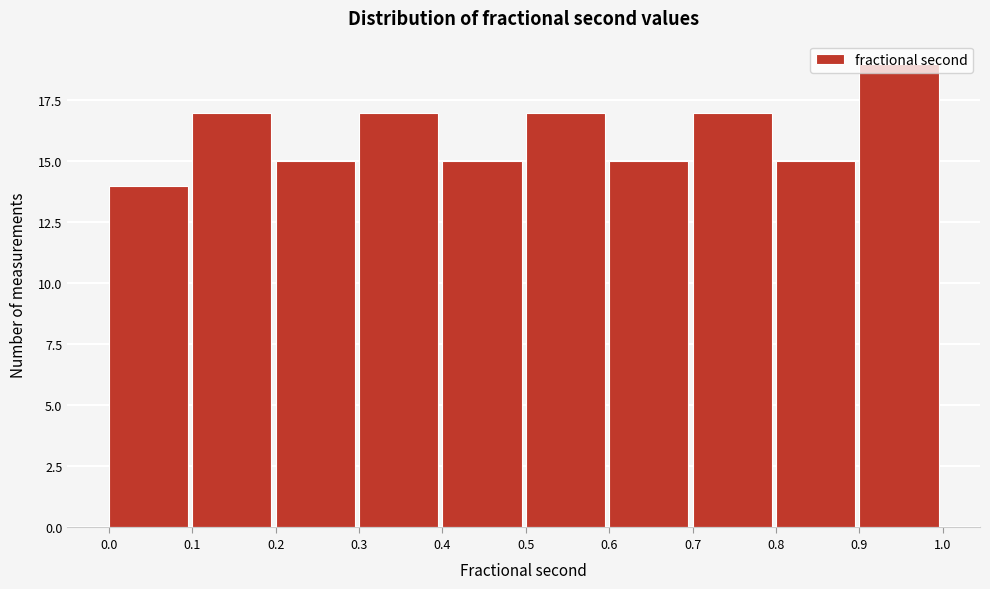

How tall is the bar that spans 0.7 to 0.8 on the x-axis? The values are not printed on the chart, so give them approximately, as read against the axis.

17